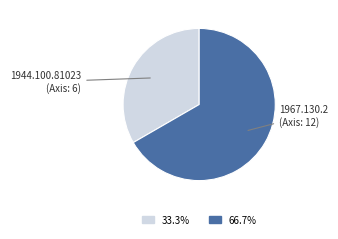

Count the number of slices in the pie.

2